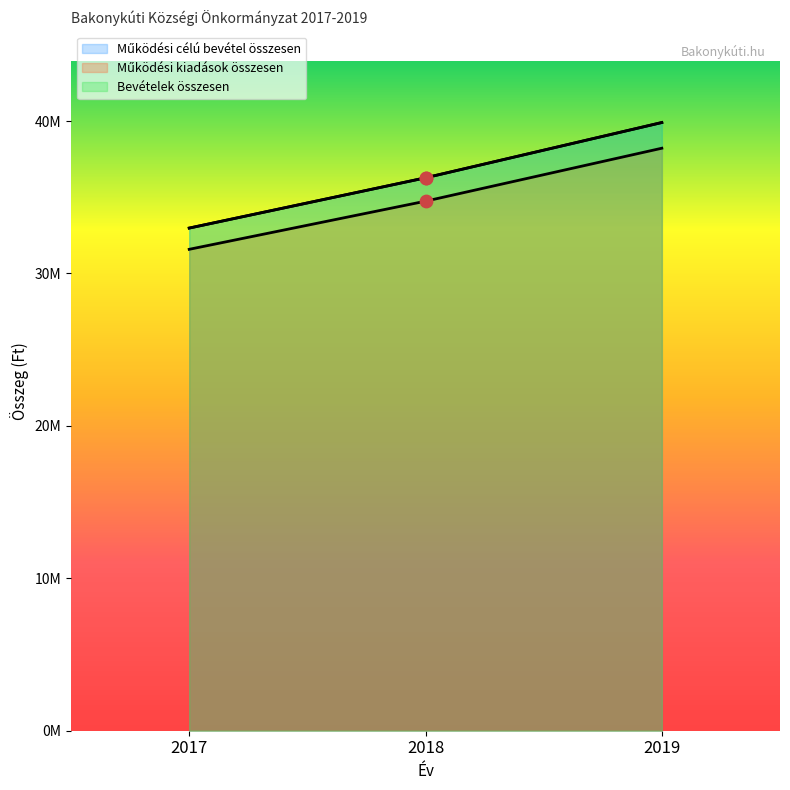

Which series has the widest spread of Y values?

Működési célú bevétel összesen